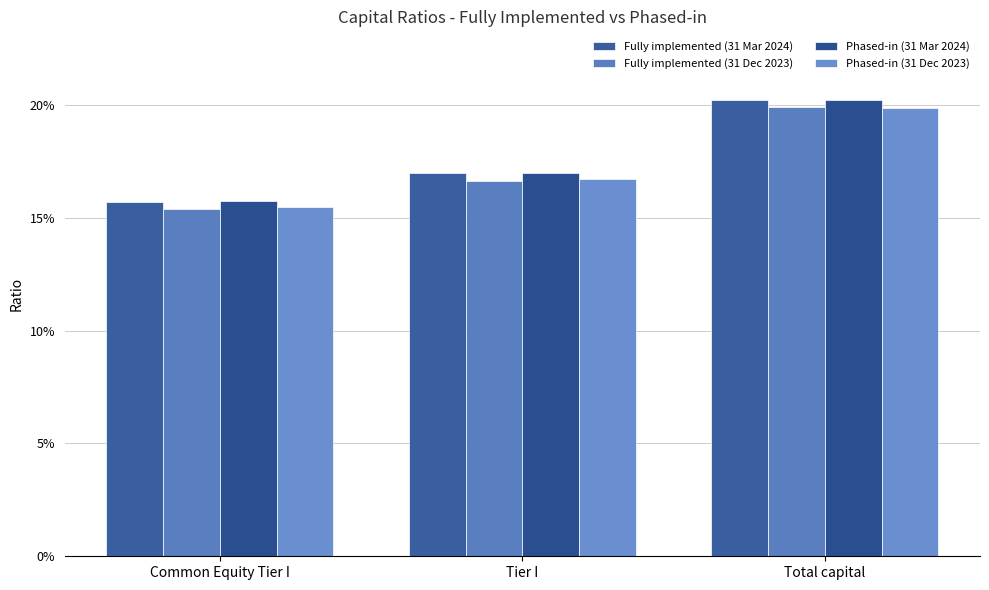

How many Phased-in (31 Dec 2023) values are between 0 and 1?

3